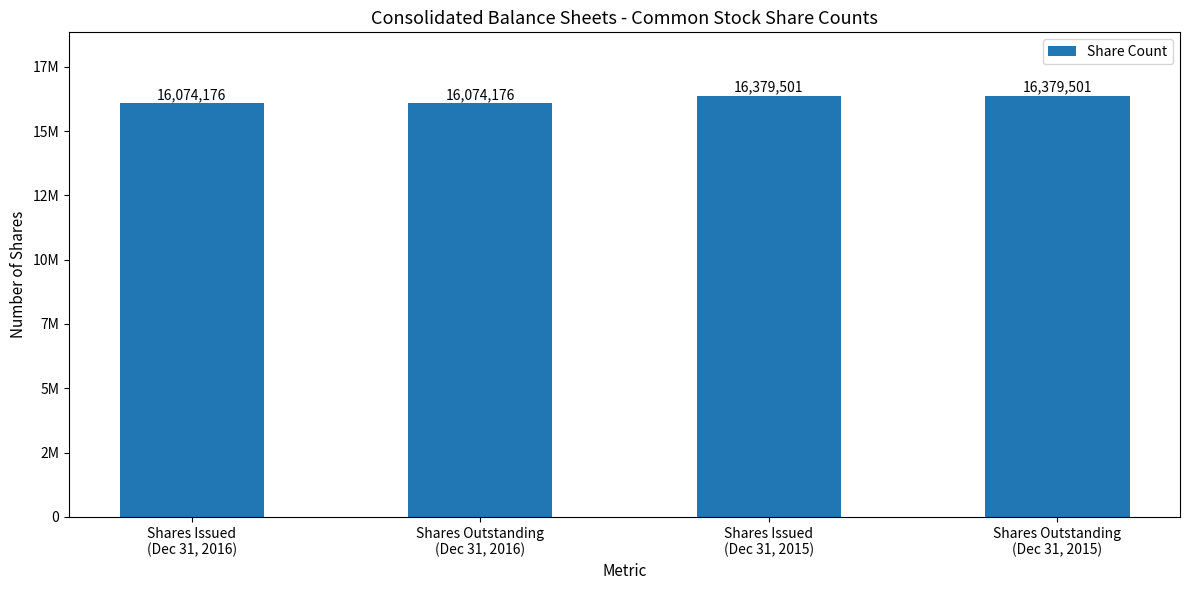

Are the bars horizontal?

No